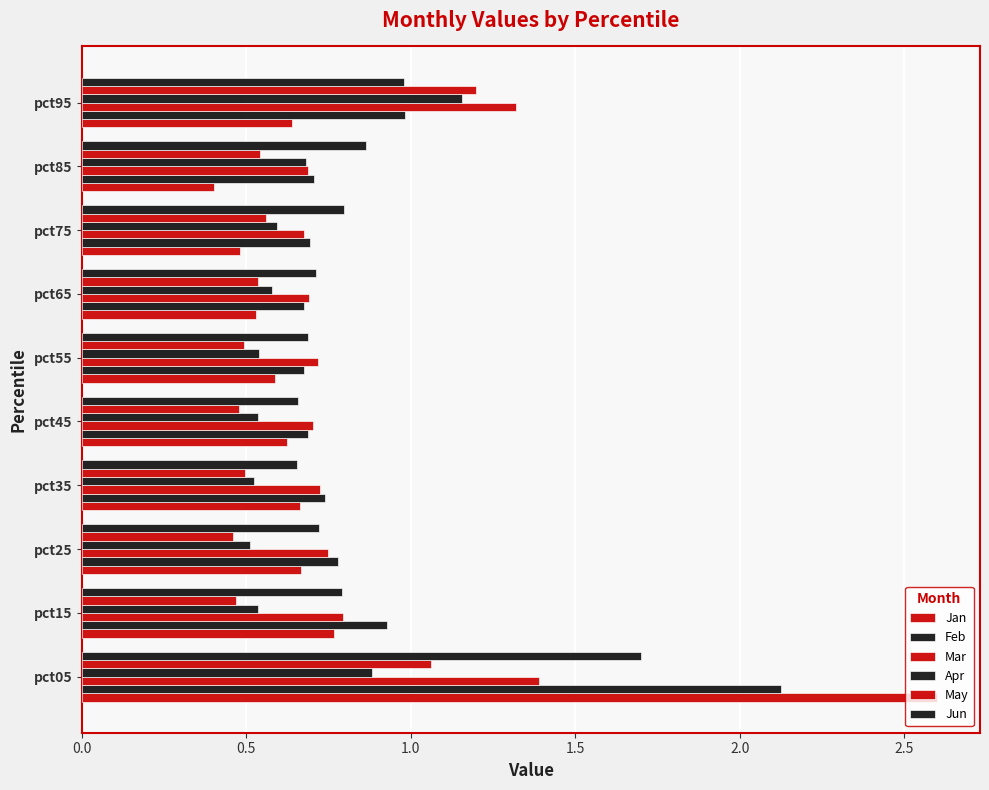

Count the number of categories in the chart.

10